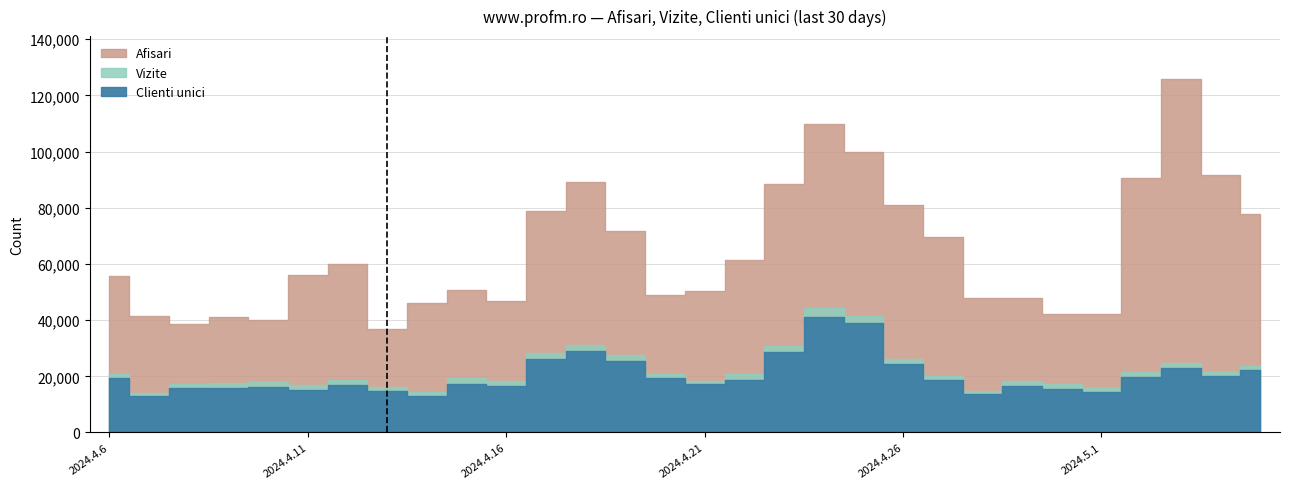

At which label does Clienti unici first exceed 18788?

2024.4.6